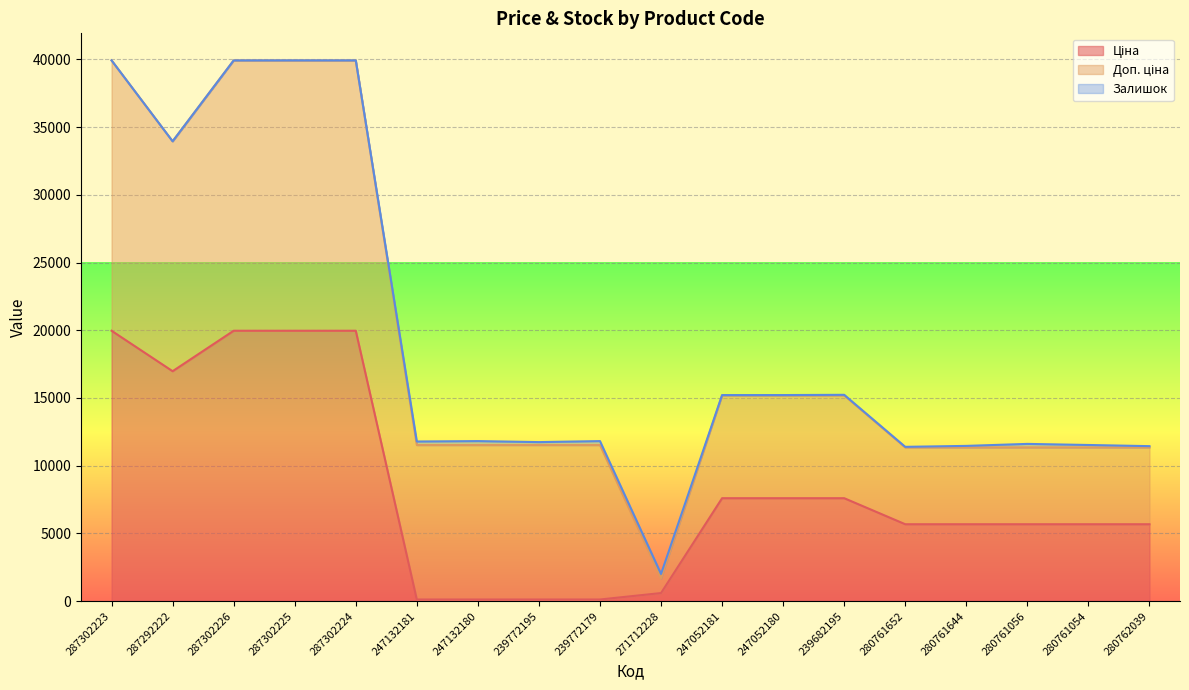

What is the sum of all Залишок values?

2171.0